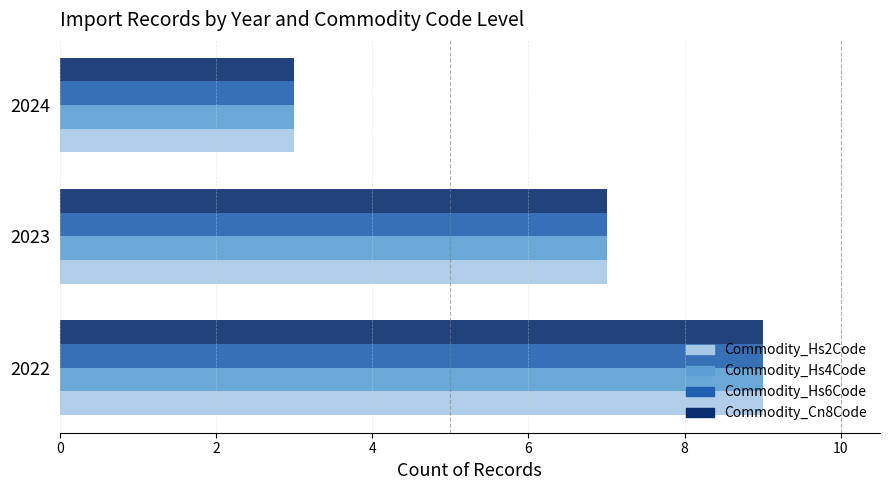

How many values in the Commodity_Hs2Code series are below 7?

1